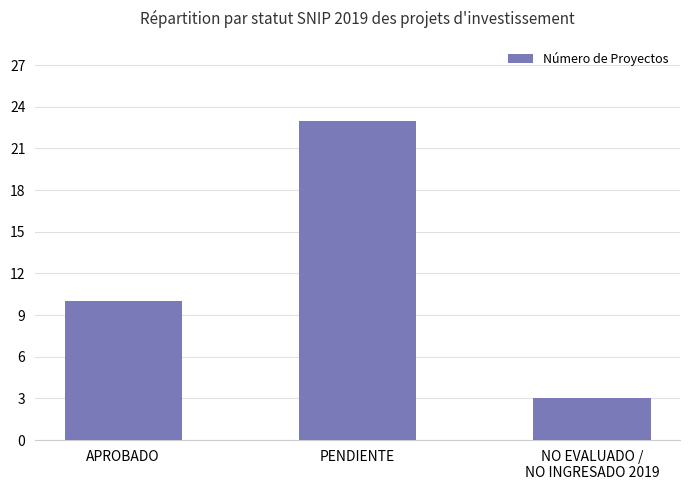

What is the sum of all values?

36